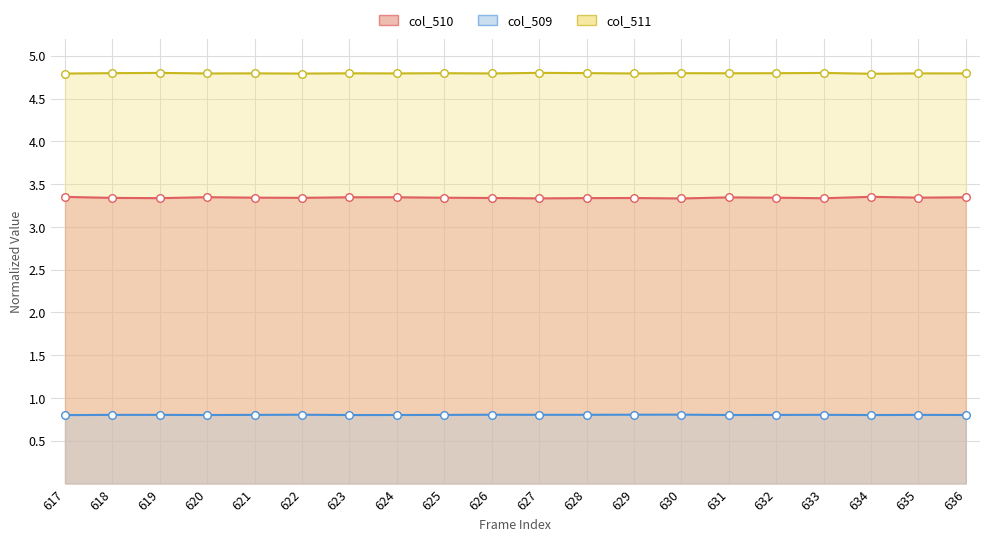

Which series has the largest total across all categories?

col_511